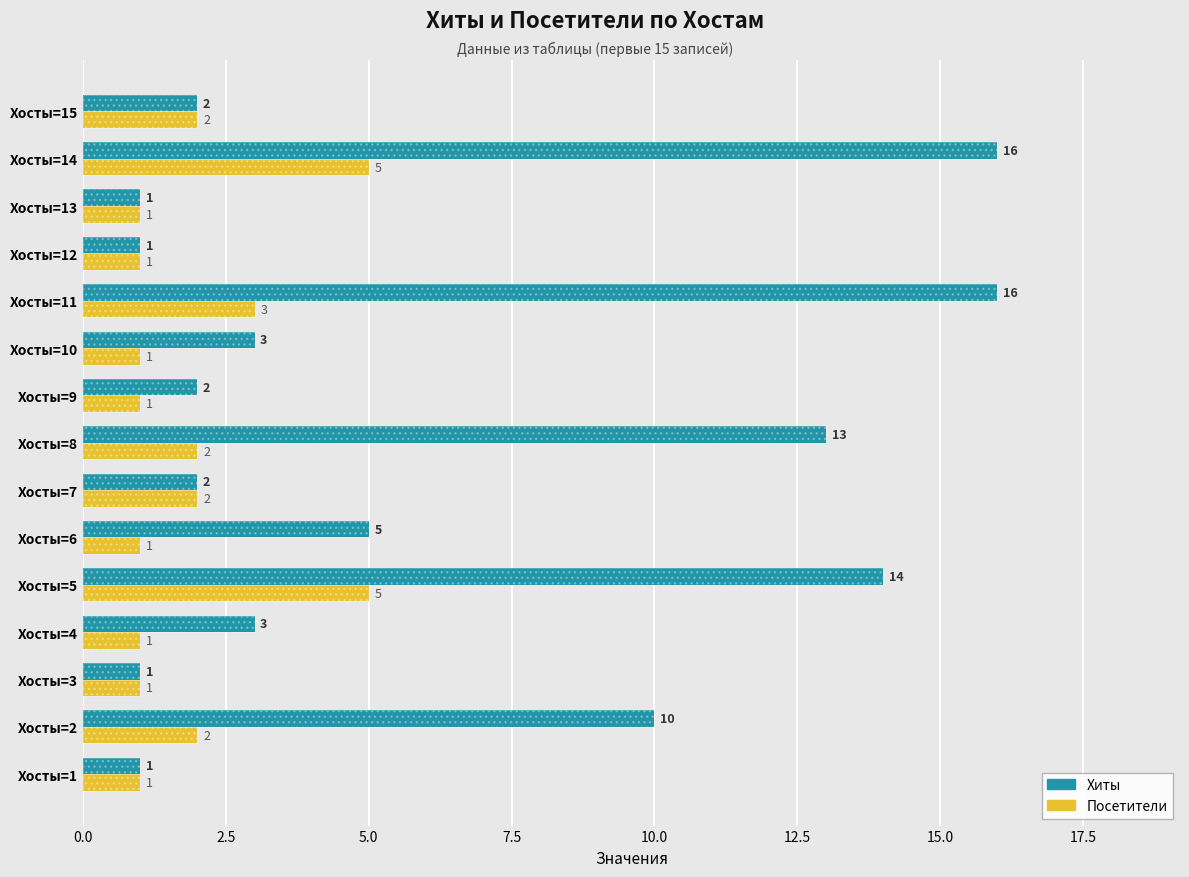

What is the difference between the Посетители values at Хосты=1 and Хосты=15?

1